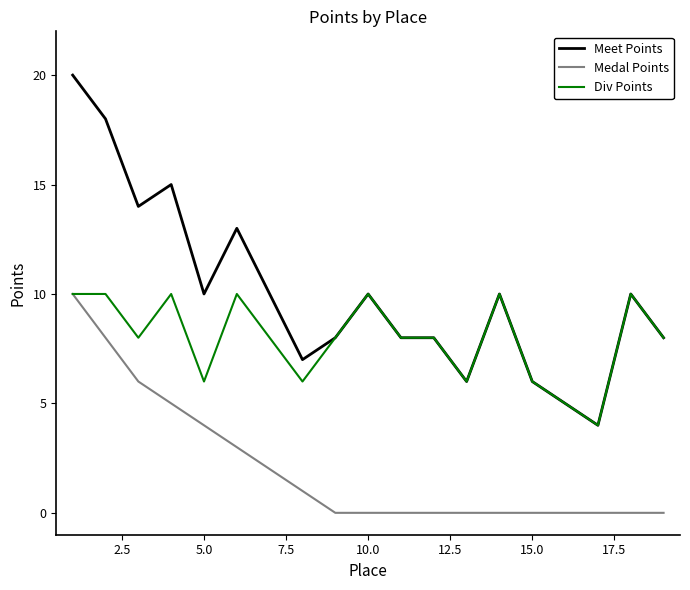

True or false: Medal Points and Meet Points cross at least once.

False